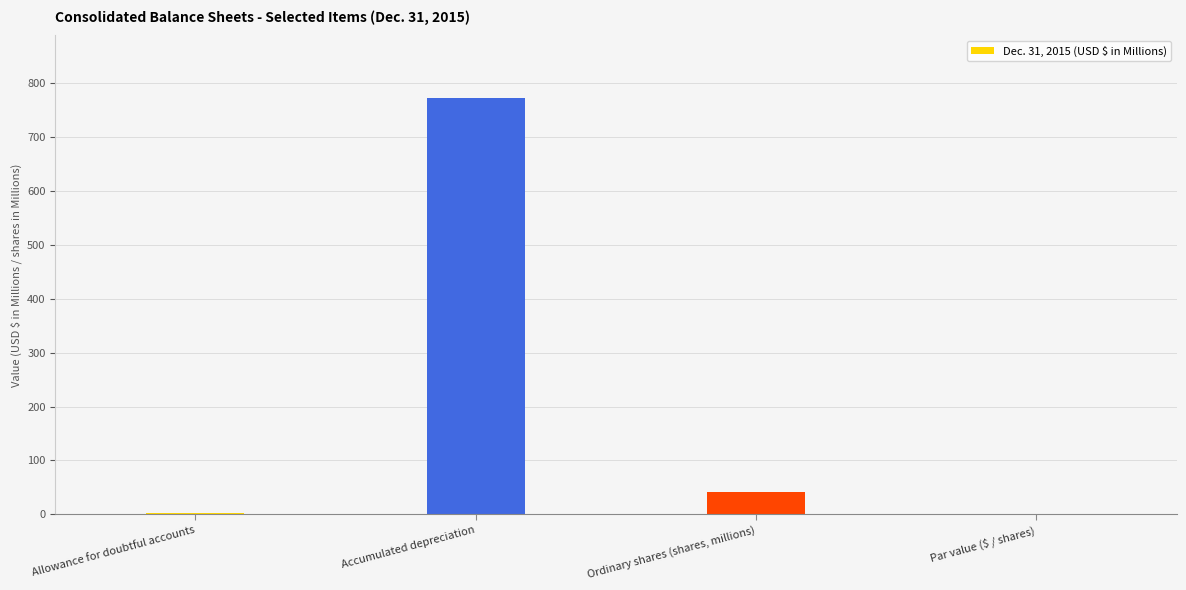

At which label is the value closest to 386?

Ordinary shares (shares, millions)